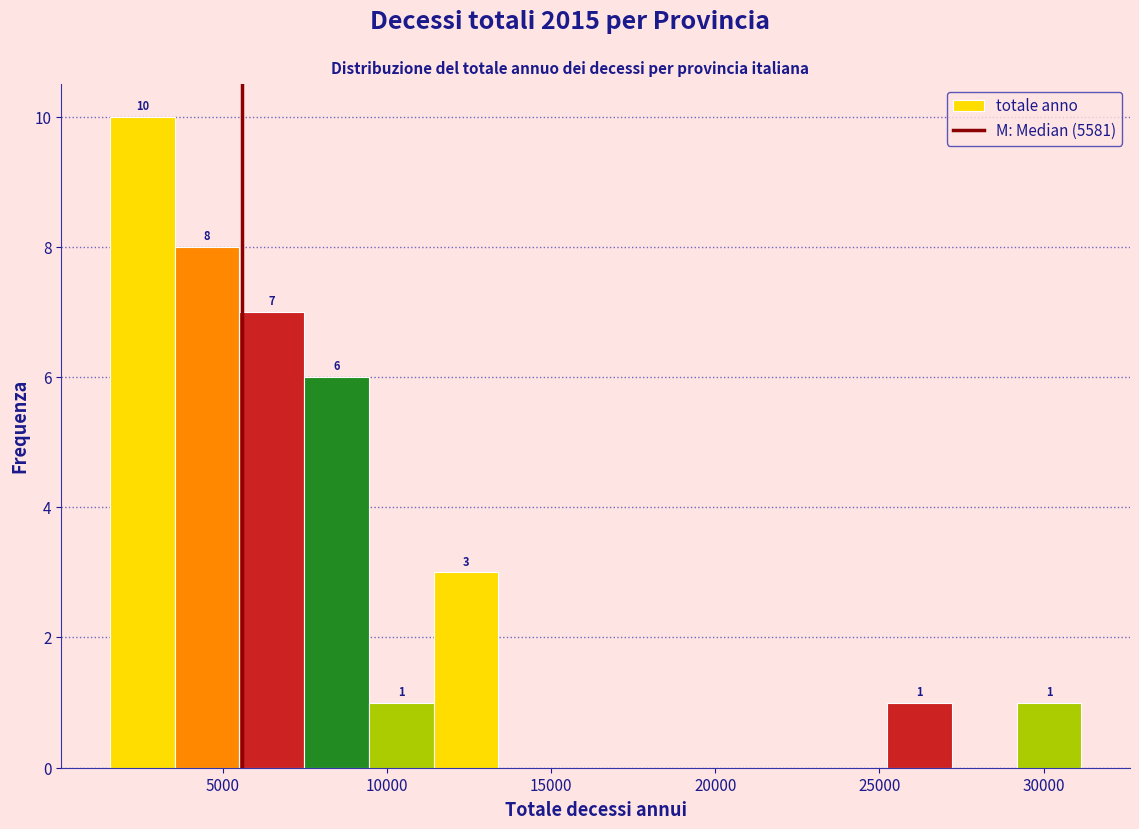

Read against the x-axis, roughly where is the centre of the tallest bar?

2500